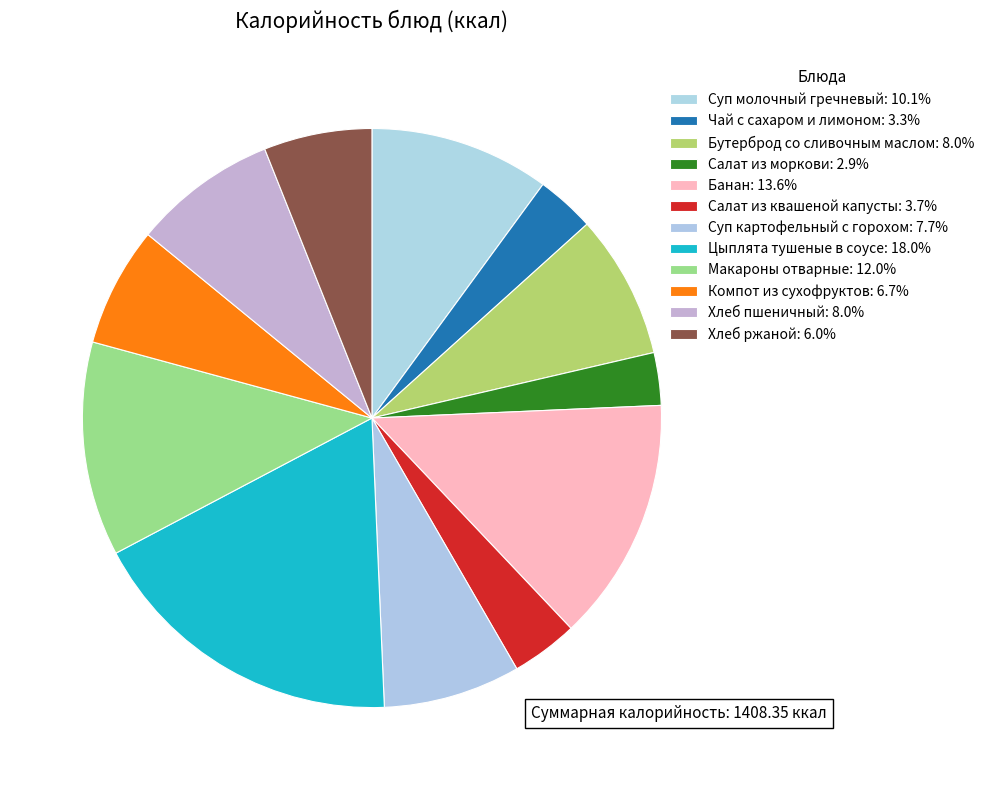

To the nearest percent, what is the average slice percentage?

8%